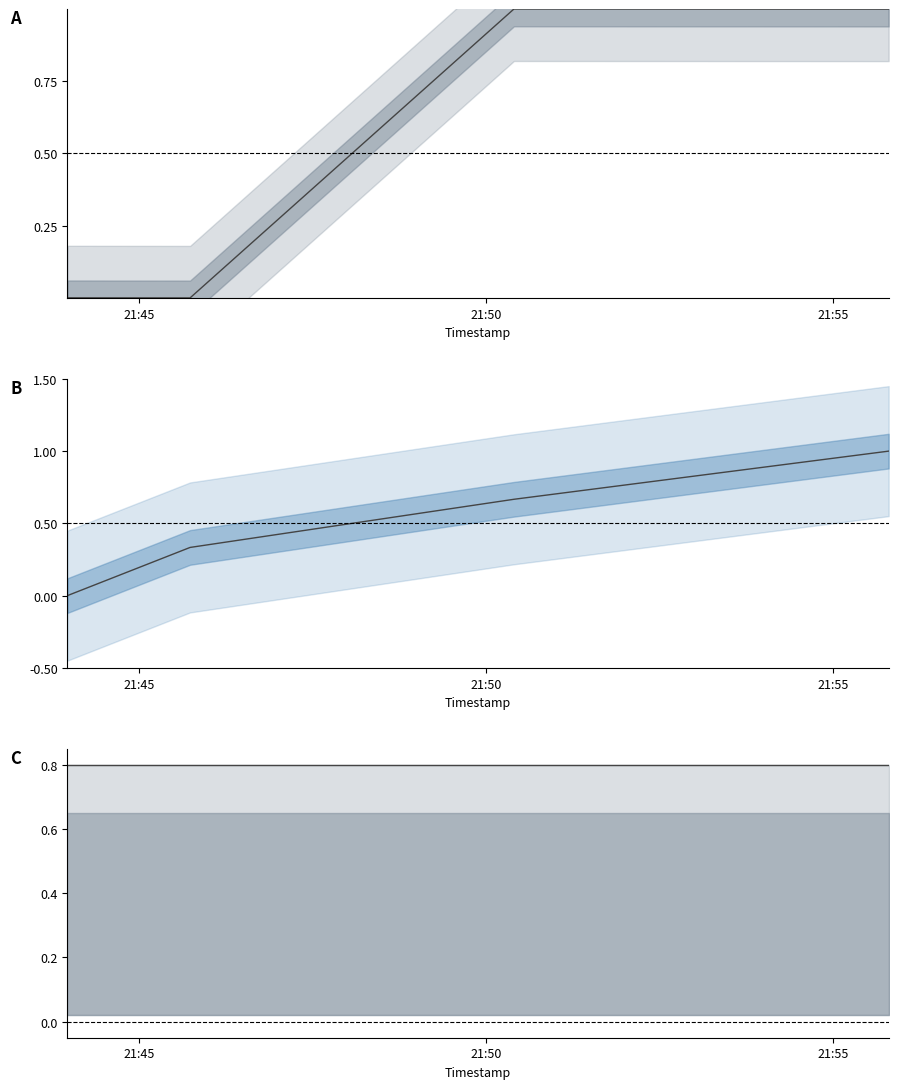

How many data points in Amount are above 0?

3